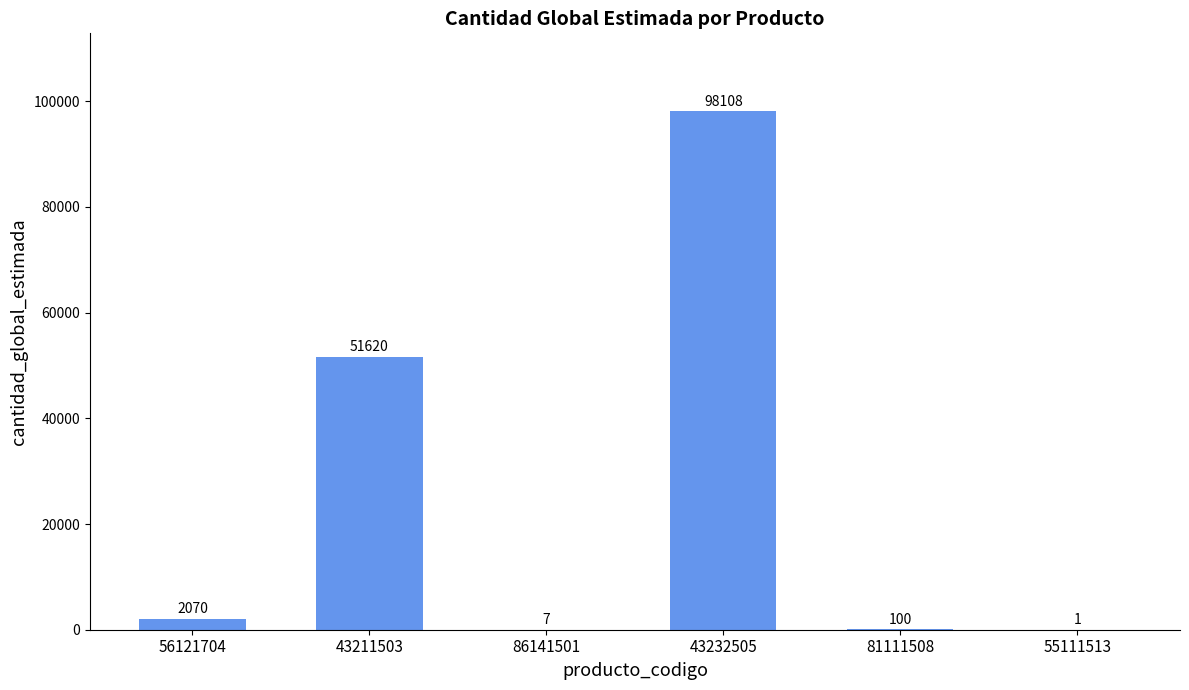

Between 56121704 and 43211503, which is larger?

43211503